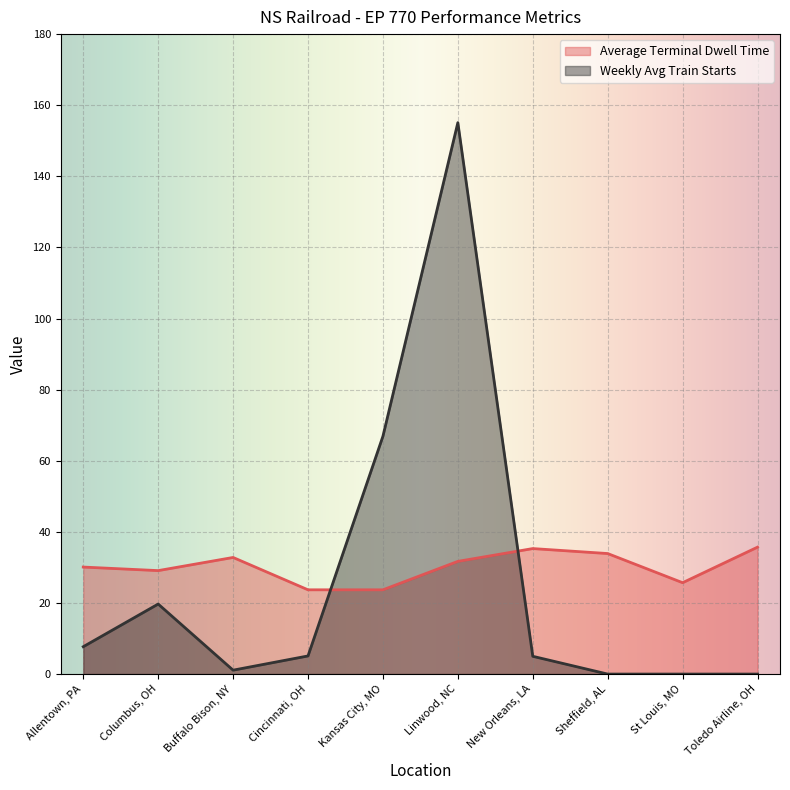

List the series in order of their peak value, lowest first.

Average Terminal Dwell Time, Weekly Avg Train Starts